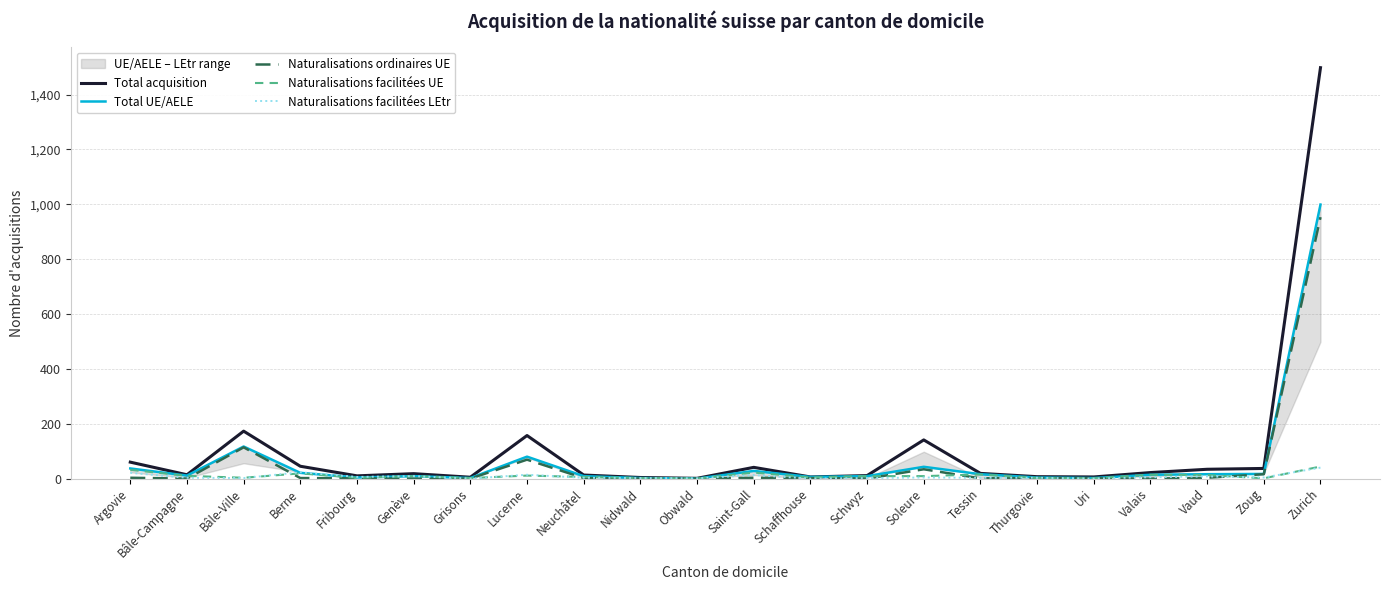

Reading left to right, extract all data points from this chart.

Total acquisition: Argovie=60	Bâle-Campagne=14	Bâle-Ville=173	Berne=45	Fribourg=10	Genève=18	Grisons=5	Lucerne=157	Neuchâtel=13	Nidwald=4	Obwald=1	Saint-Gall=41	Schaffhouse=6	Schwyz=11	Soleure=141	Tessin=19	Thurgovie=7	Uri=6	Valais=22	Vaud=34	Zoug=37	Zurich=1498
Total UE/AELE: Argovie=37	Bâle-Campagne=11	Bâle-Ville=117	Berne=21	Fribourg=4	Genève=9	Grisons=2	Lucerne=80	Neuchâtel=9	Nidwald=2	Obwald=0	Saint-Gall=28	Schaffhouse=6	Schwyz=9	Soleure=43	Tessin=16	Thurgovie=4	Uri=2	Valais=14	Vaud=16	Zoug=17	Zurich=999
Naturalisations ordinaires UE: Argovie=3	Bâle-Campagne=0	Bâle-Ville=114	Berne=2	Fribourg=1	Genève=0	Grisons=0	Lucerne=69	Neuchâtel=2	Nidwald=0	Obwald=0	Saint-Gall=3	Schaffhouse=2	Schwyz=0	Soleure=34	Tessin=1	Thurgovie=2	Uri=1	Valais=0	Vaud=3	Zoug=16	Zurich=953
Naturalisations facilitées UE: Argovie=32	Bâle-Campagne=10	Bâle-Ville=3	Berne=19	Fribourg=3	Genève=9	Grisons=2	Lucerne=11	Neuchâtel=6	Nidwald=2	Obwald=0	Saint-Gall=22	Schaffhouse=4	Schwyz=9	Soleure=9	Tessin=15	Thurgovie=2	Uri=1	Valais=14	Vaud=13	Zoug=1	Zurich=44
Naturalisations facilitées LEtr: Argovie=21	Bâle-Campagne=3	Bâle-Ville=2	Berne=23	Fribourg=6	Genève=9	Grisons=0	Lucerne=14	Neuchâtel=3	Nidwald=2	Obwald=1	Saint-Gall=13	Schaffhouse=0	Schwyz=2	Soleure=4	Tessin=3	Thurgovie=3	Uri=0	Valais=5	Vaud=8	Zoug=4	Zurich=40